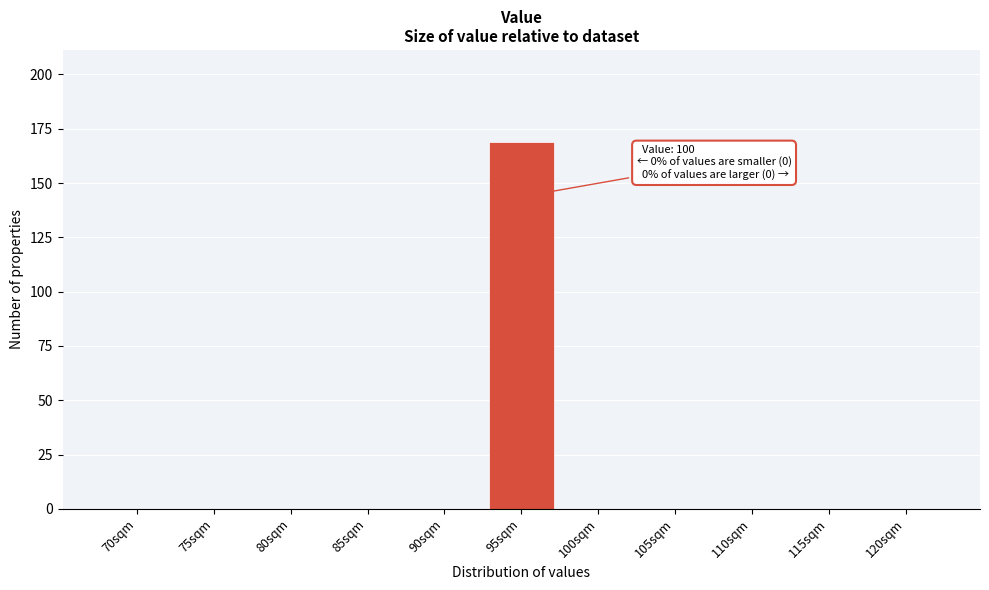

Reading left to right, list all the values displayed in this chart.

70sqm=0	75sqm=0	80sqm=0	85sqm=0	90sqm=0	95sqm=169	100sqm=0	105sqm=0	110sqm=0	115sqm=0	120sqm=0